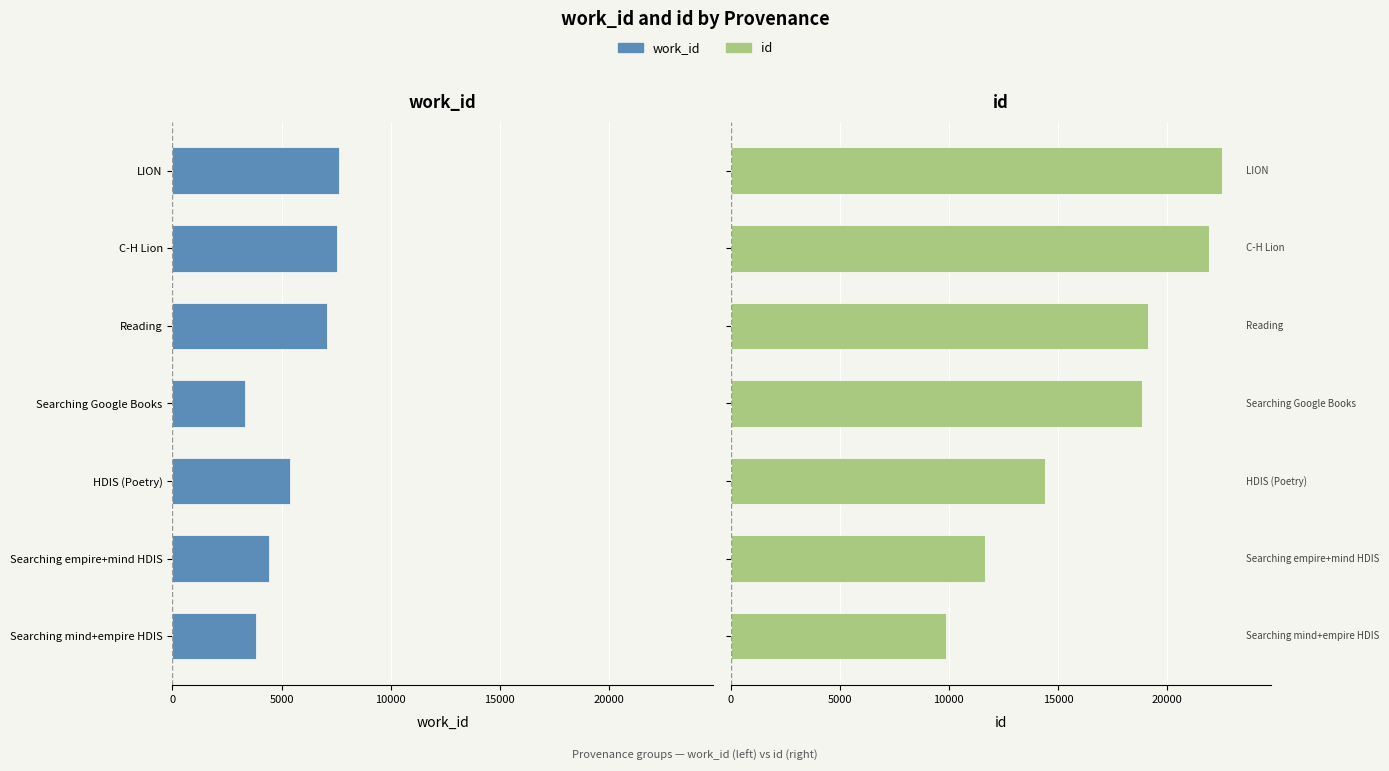

What is the value of the id bar at the 2nd from the left?

11651